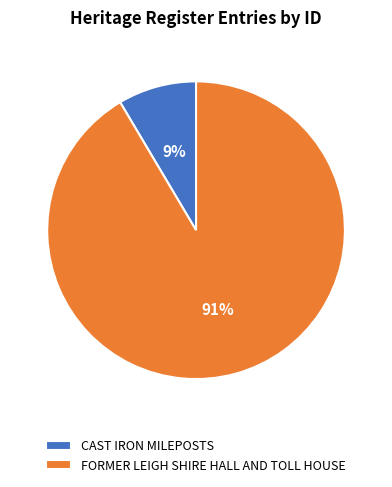

To the nearest percent, what is the average slice percentage?

50%